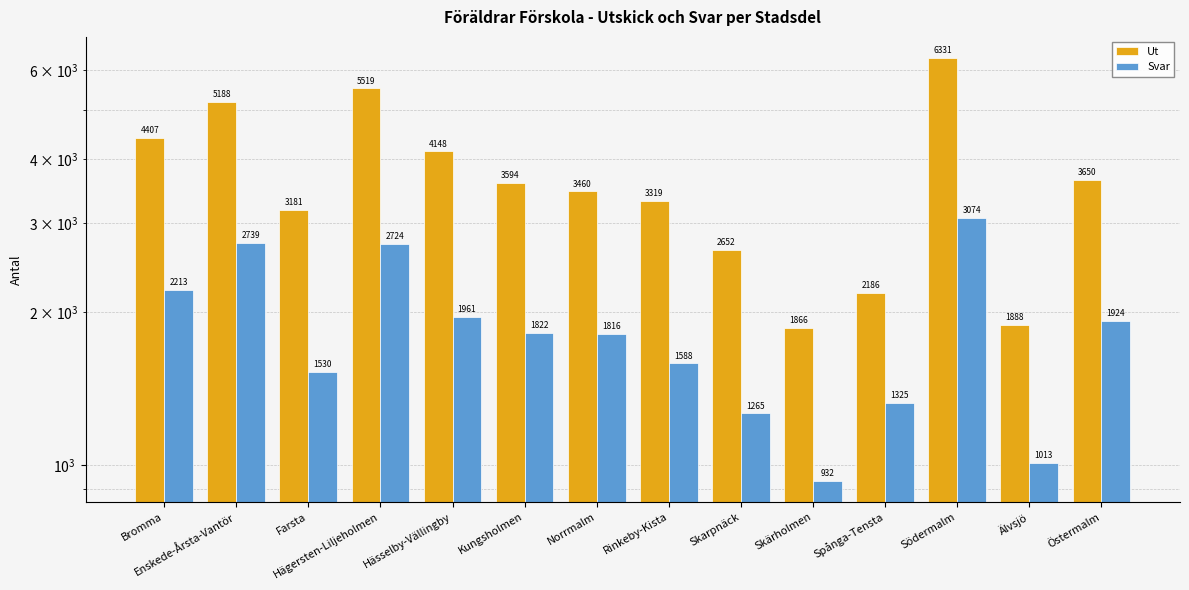

Does the chart contain any negative values?

No